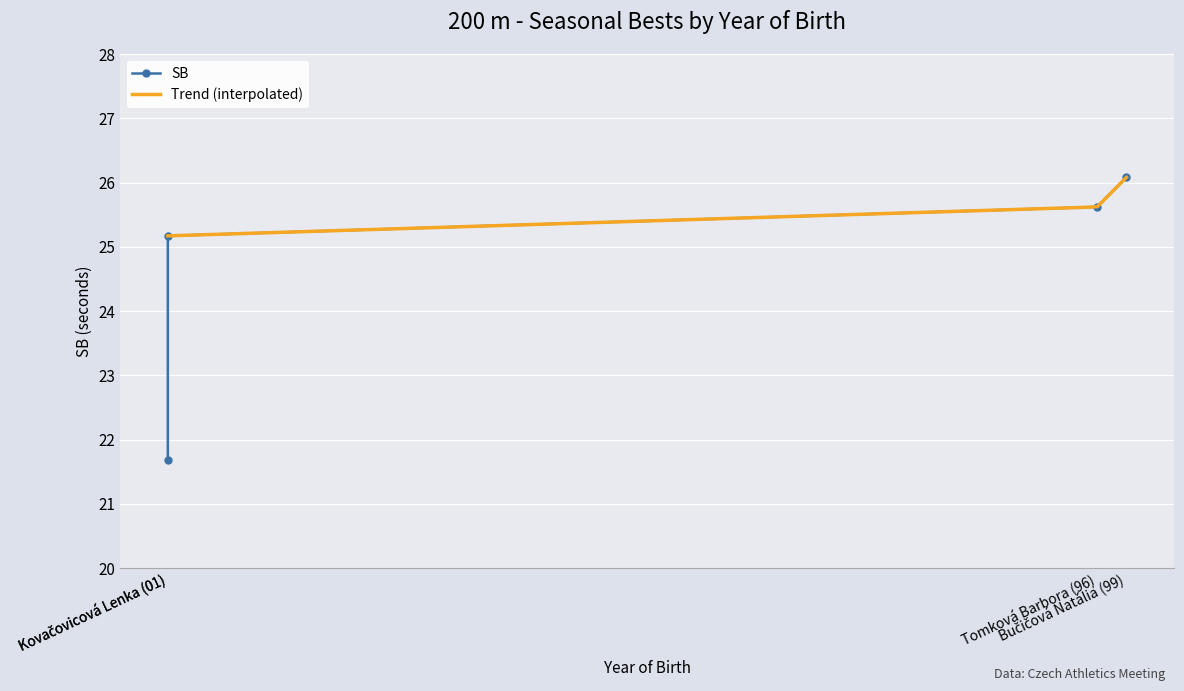

Is it true that the value at Kovačovicová Lenka (01) is 25.2?

True